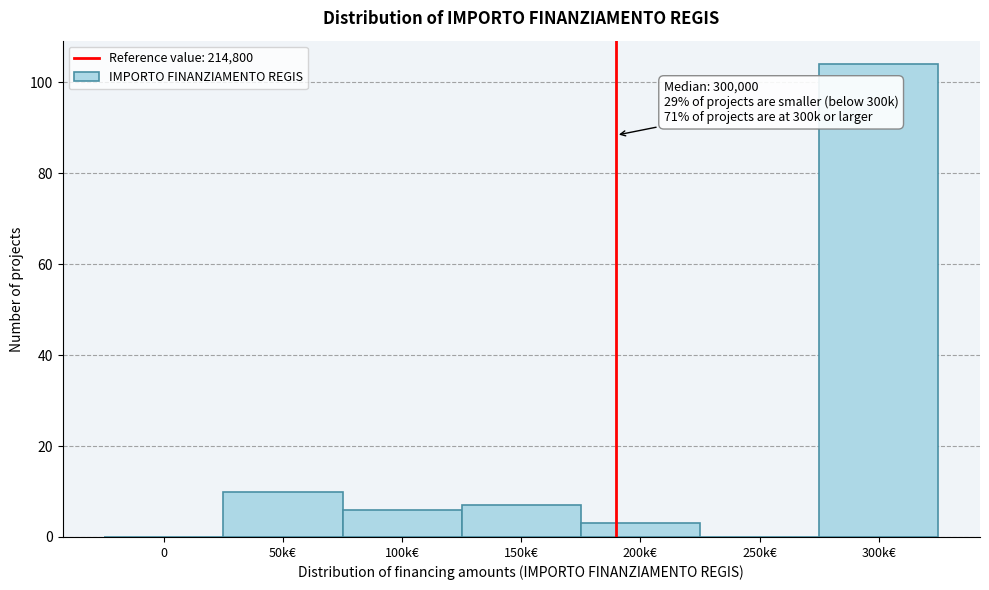

Reading left to right, extract all data points from this chart.

0=0	50k€=10	100k€=6	150k€=7	200k€=3	250k€=0	300k€=104